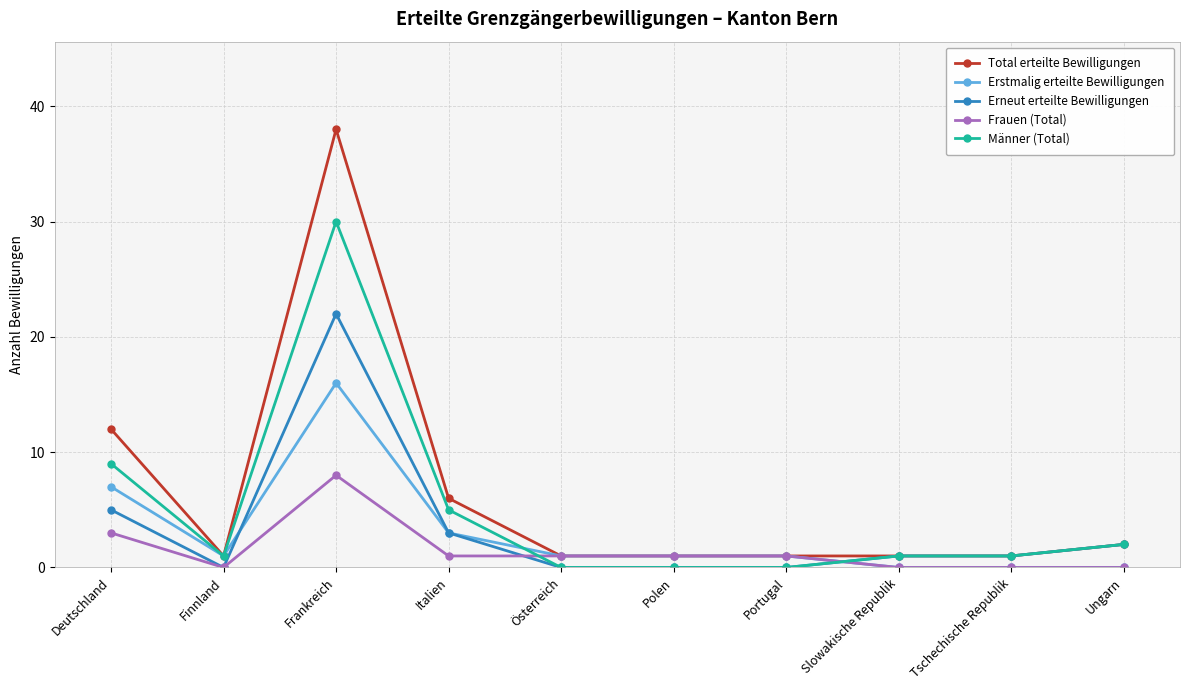

What is the difference between the maximum and minimum values in the Männer (Total) series?

30